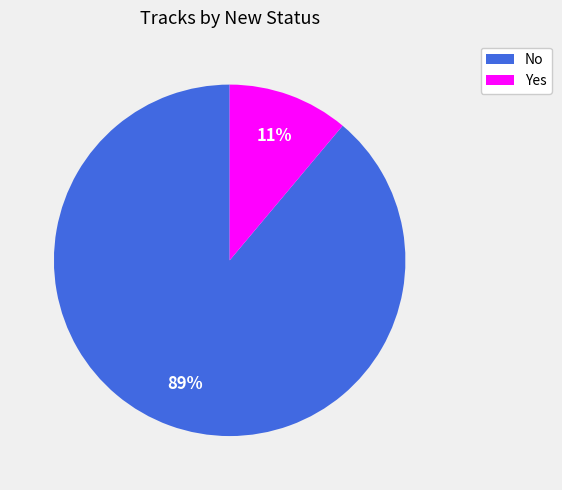

Which category has the smallest portion of the pie?

Yes